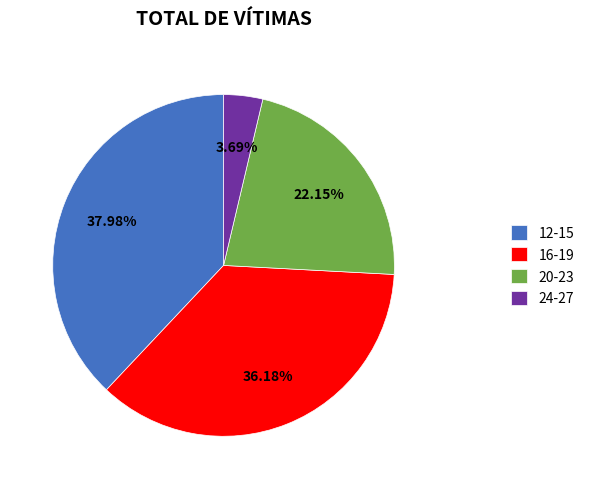

True or false: 12-15 accounts for 38% of the total.

True